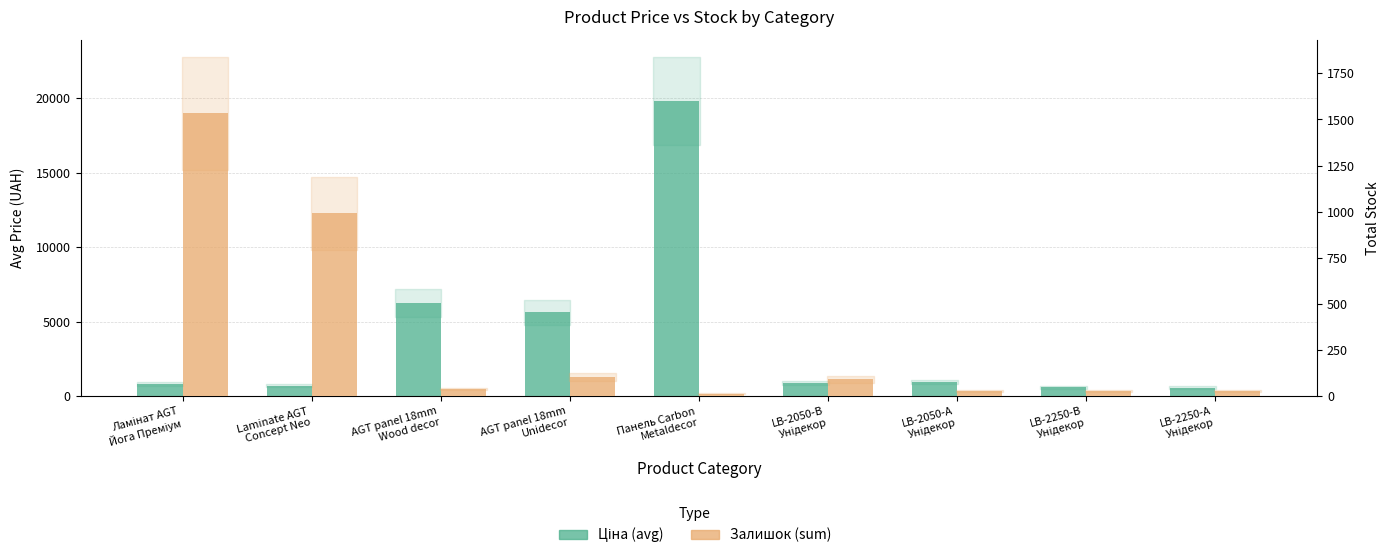

List the series in order of their overall mean, highest first.

Ціна (avg), Залишок (sum)